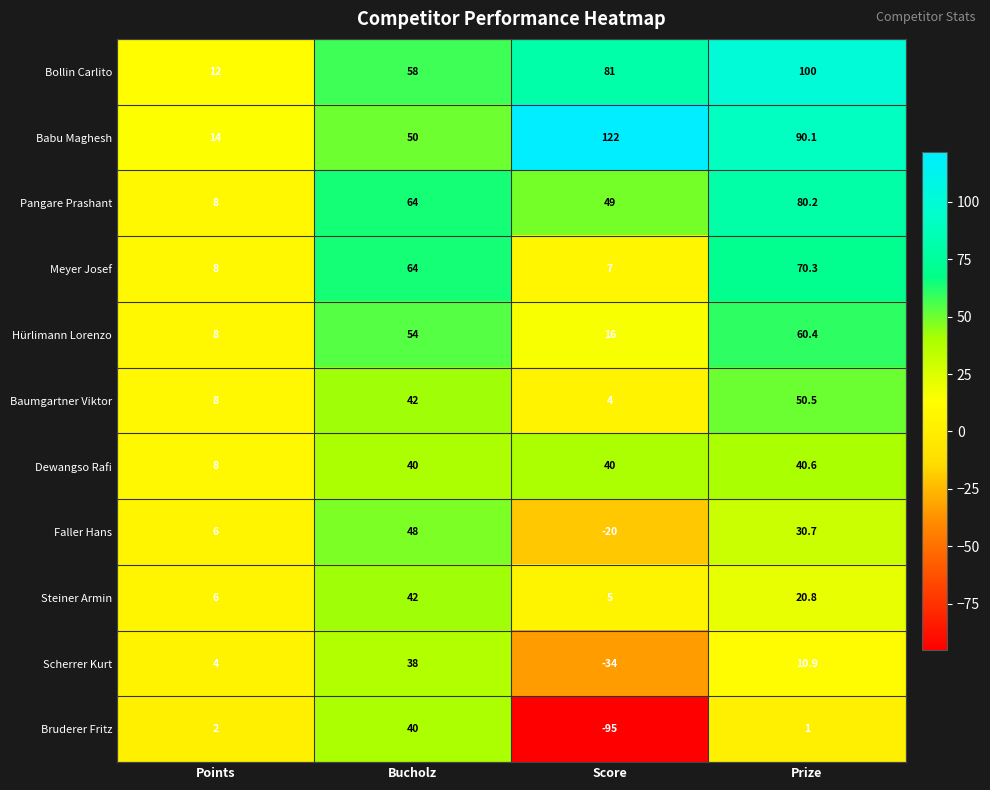

Count the number of categories in the chart.

4